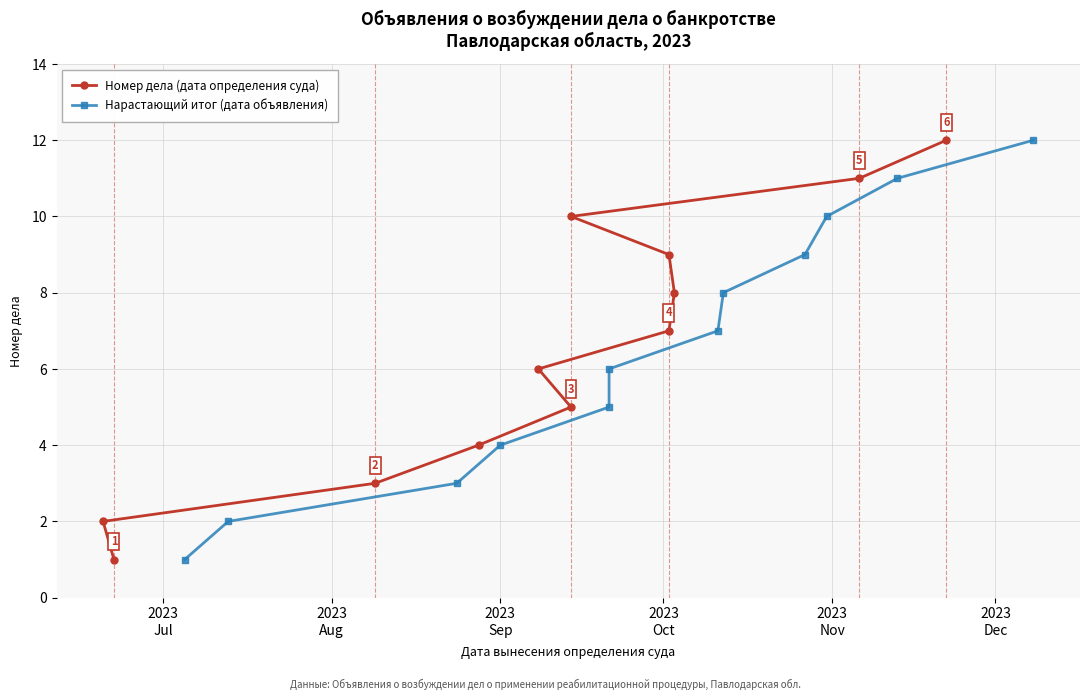

List the series in order of their peak value, lowest first.

Номер дела (дата определения суда), Нарастающий итог (дата объявления)